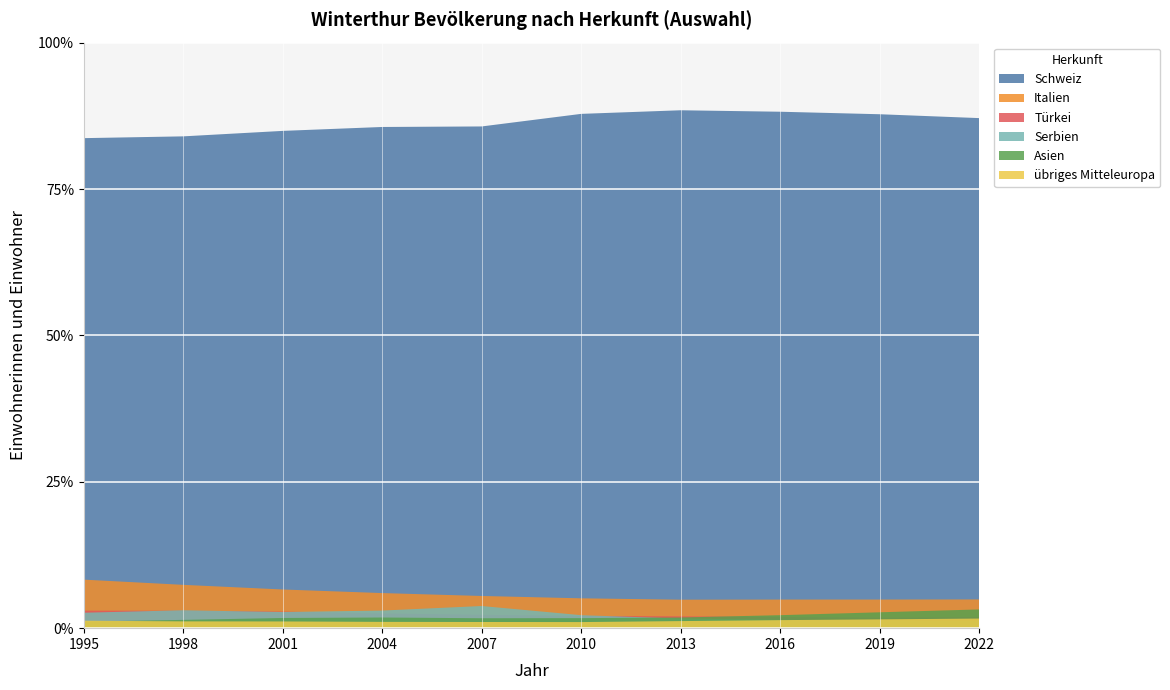

Reading right to left, transcribe all the data shown in this chart.

Schweiz: 88846	87061	85080	82420	79259	75769	72971	70012	68957	69292
Italien: 5003	4845	4710	4531	4599	4861	5109	5445	6073	6862
Türkei: 1964	1796	1853	1878	1894	2022	2142	2332	2445	2477
Serbien: 1242	1312	1358	1529	2002	3345	2564	2270	2510	2184
Asien: 3264	2690	2140	1703	1547	1499	1551	1434	1162	929
übriges Mitteleuropa: 1673	1489	1324	1125	939	932	916	946	953	1055